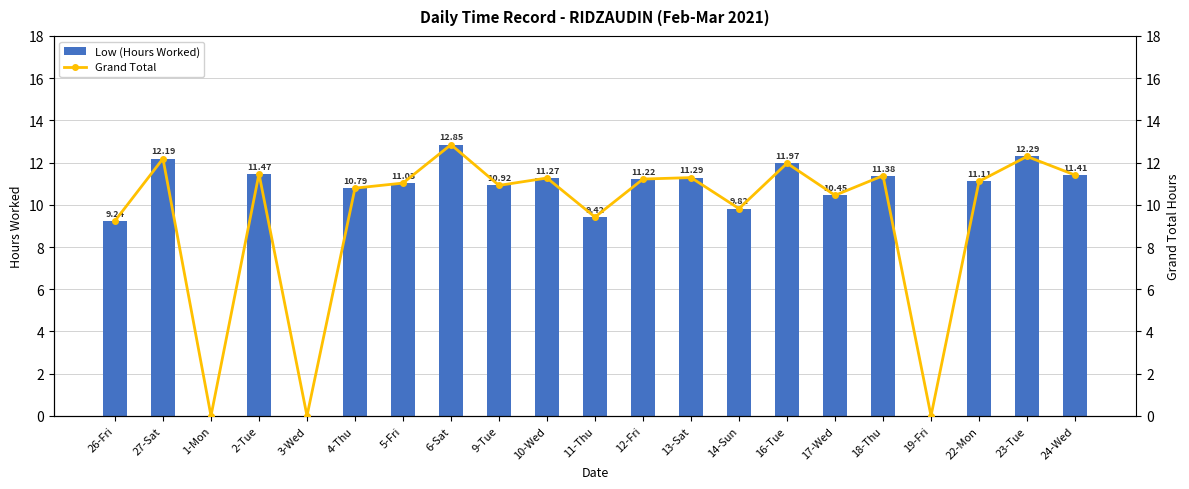

How many data points in Low (Hours Worked) are above 11?

12